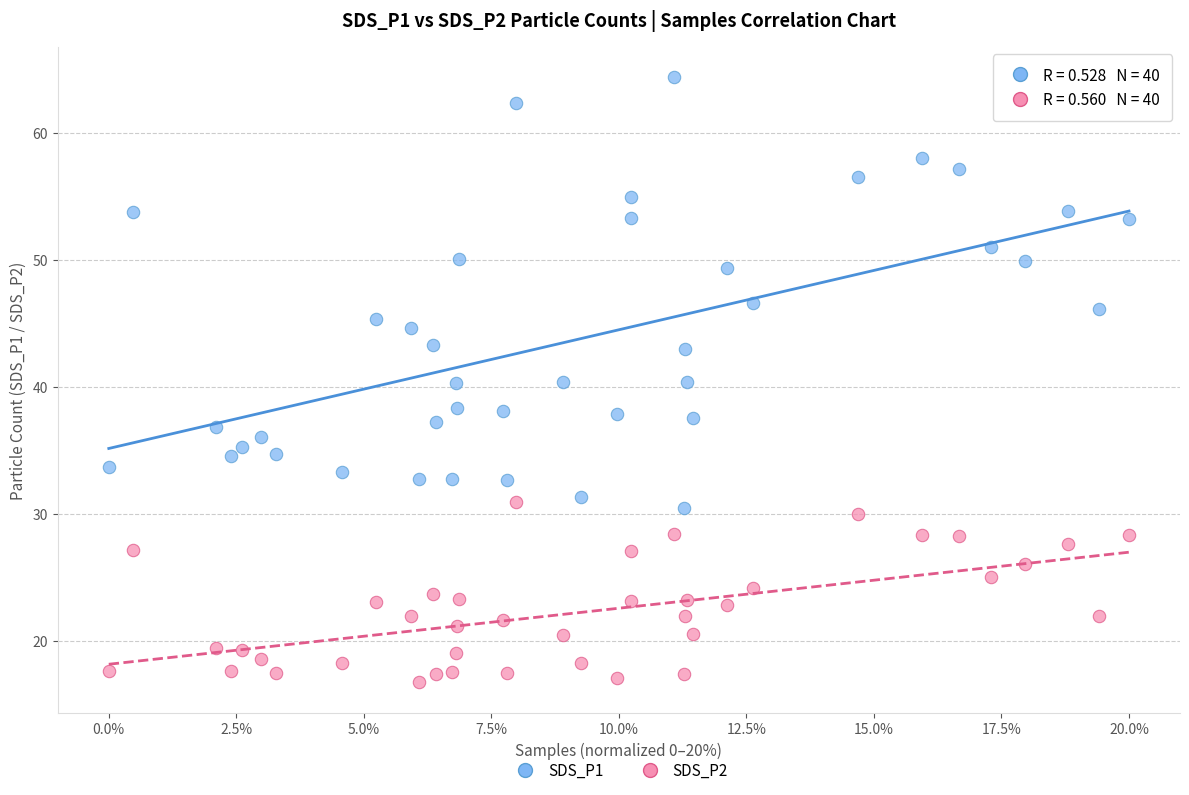

Across all data points, what is the range of Y values (max minus min)?

47.7